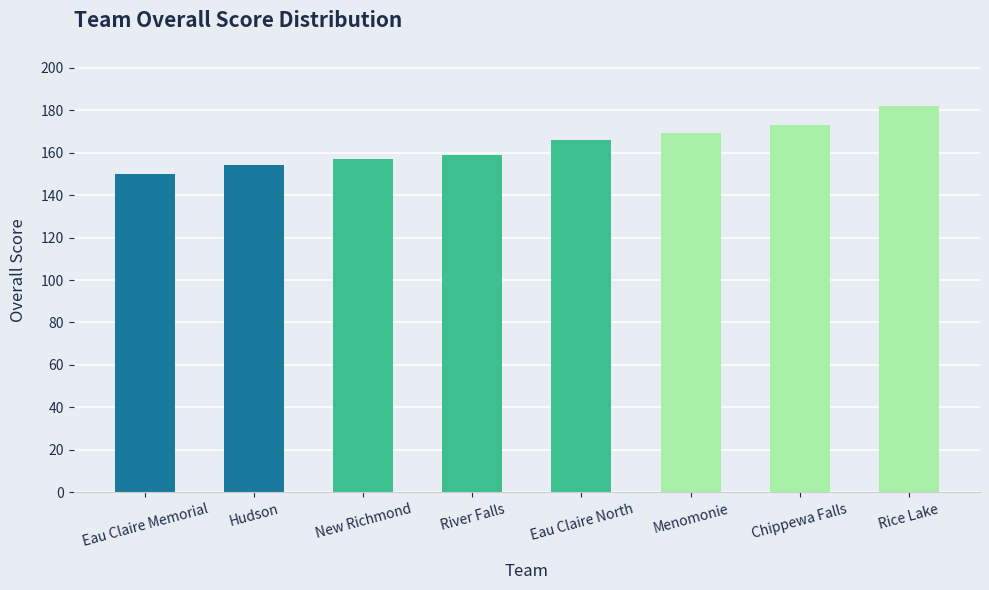

How many data points does each series have?

8